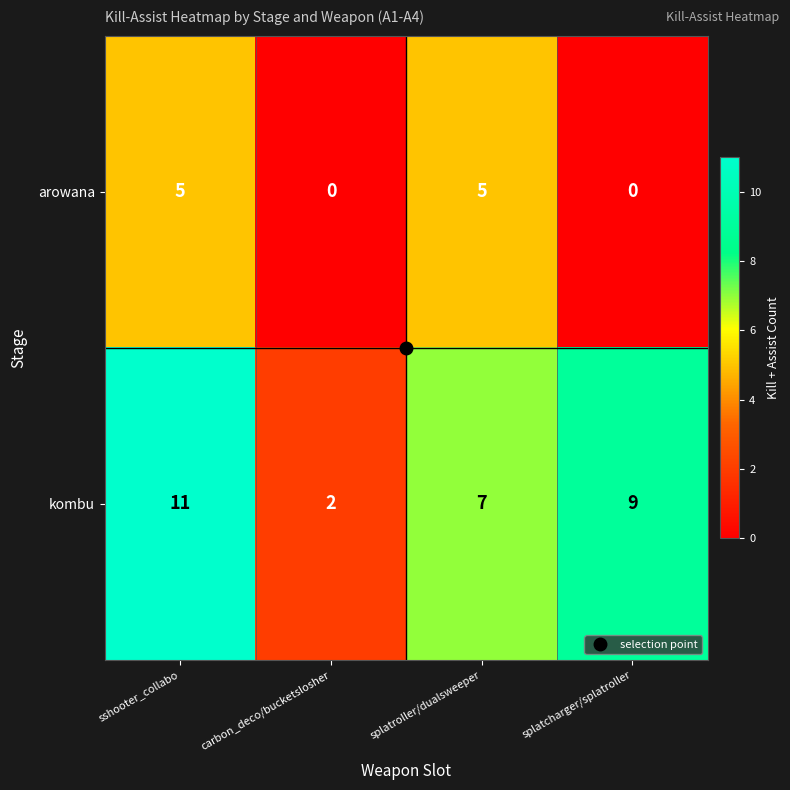

Which series changed the most between sshooter_collabo and carbon_deco/bucketslosher?

kombu